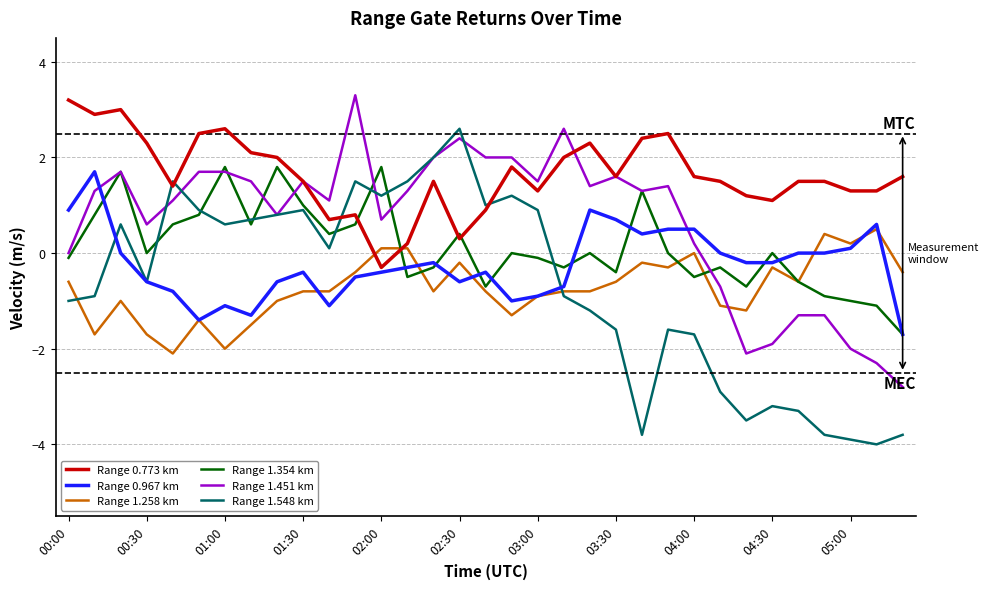

Rank the series by their maximum value, from lowest to highest.

Range 1.258 km, Range 0.967 km, Range 1.354 km, Range 1.548 km, Range 0.773 km, Range 1.451 km